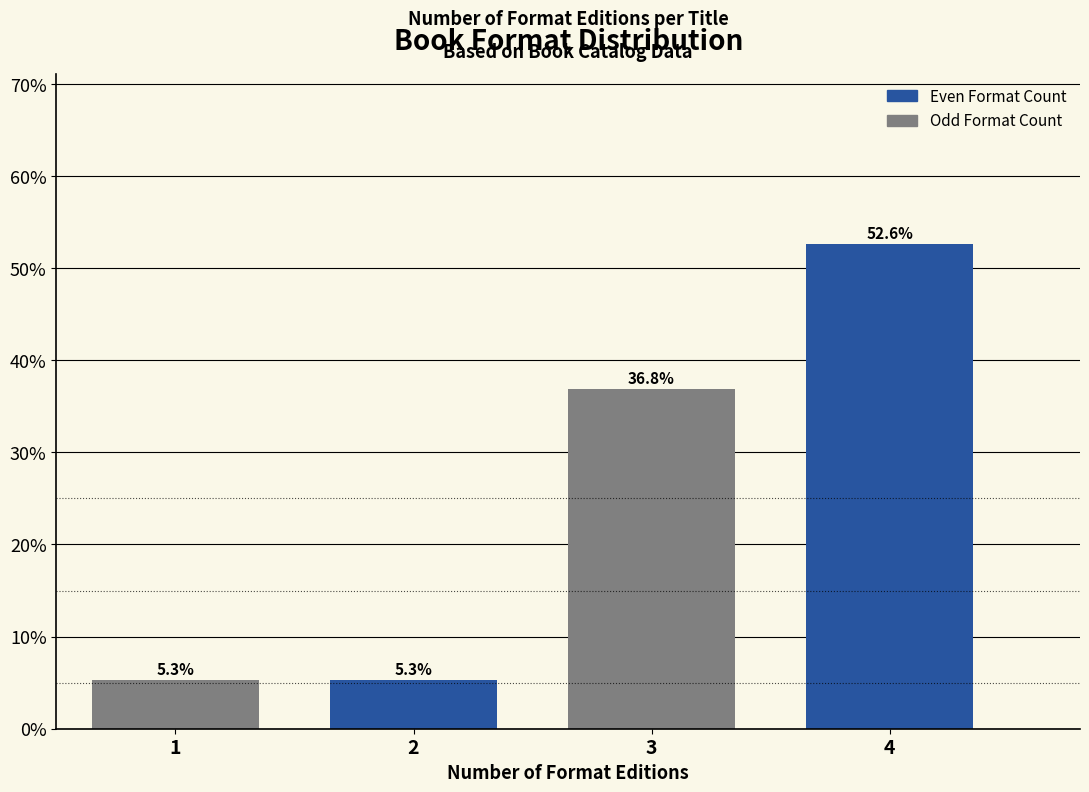

Reading left to right, list all the values displayed in this chart.

1=5.3	2=5.3	3=36.8	4=52.6